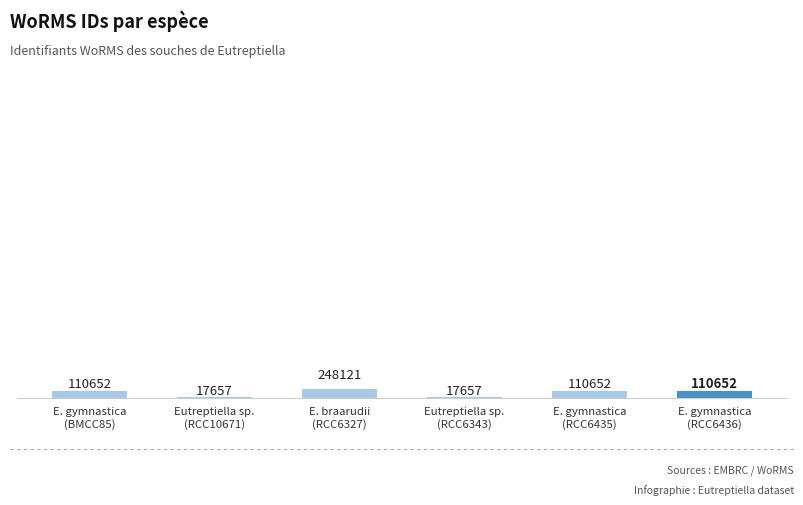

List the labels in order of value, smallest first.

Eutreptiella sp.
(RCC10671), Eutreptiella sp.
(RCC6343), E. gymnastica
(BMCC85), E. gymnastica
(RCC6435), E. gymnastica
(RCC6436), E. braarudii
(RCC6327)